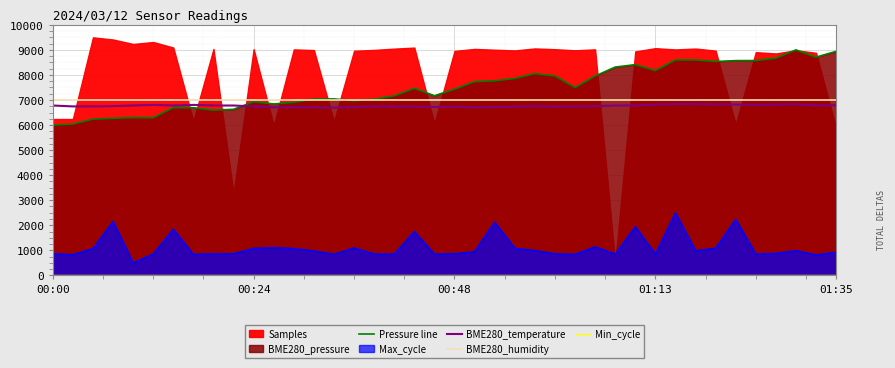

Between 00:00 and 8, which series saw the biggest shift?

Pressure line